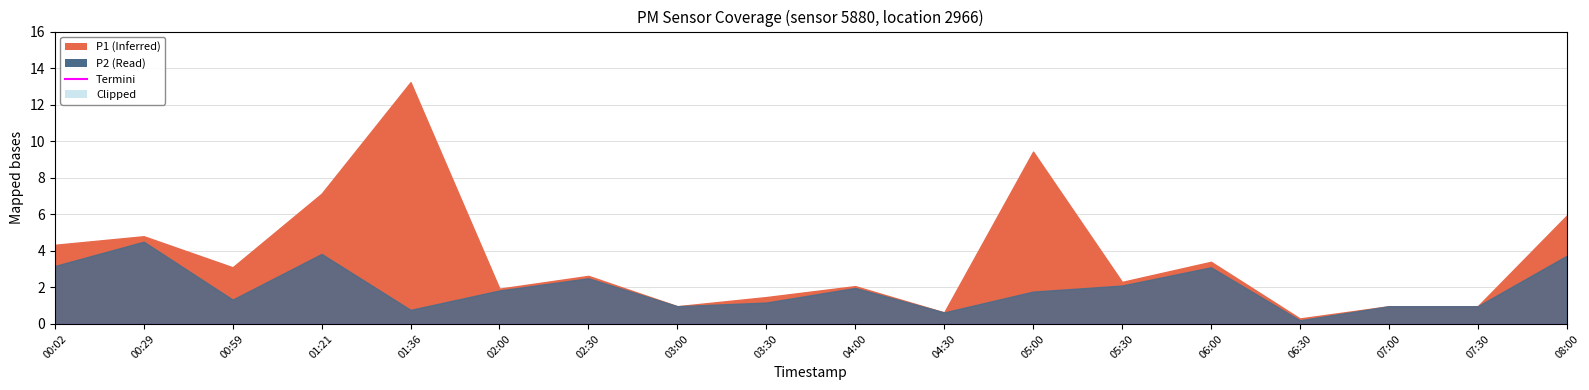

Is it true that P1 equals 4.3 at 00:02?

True